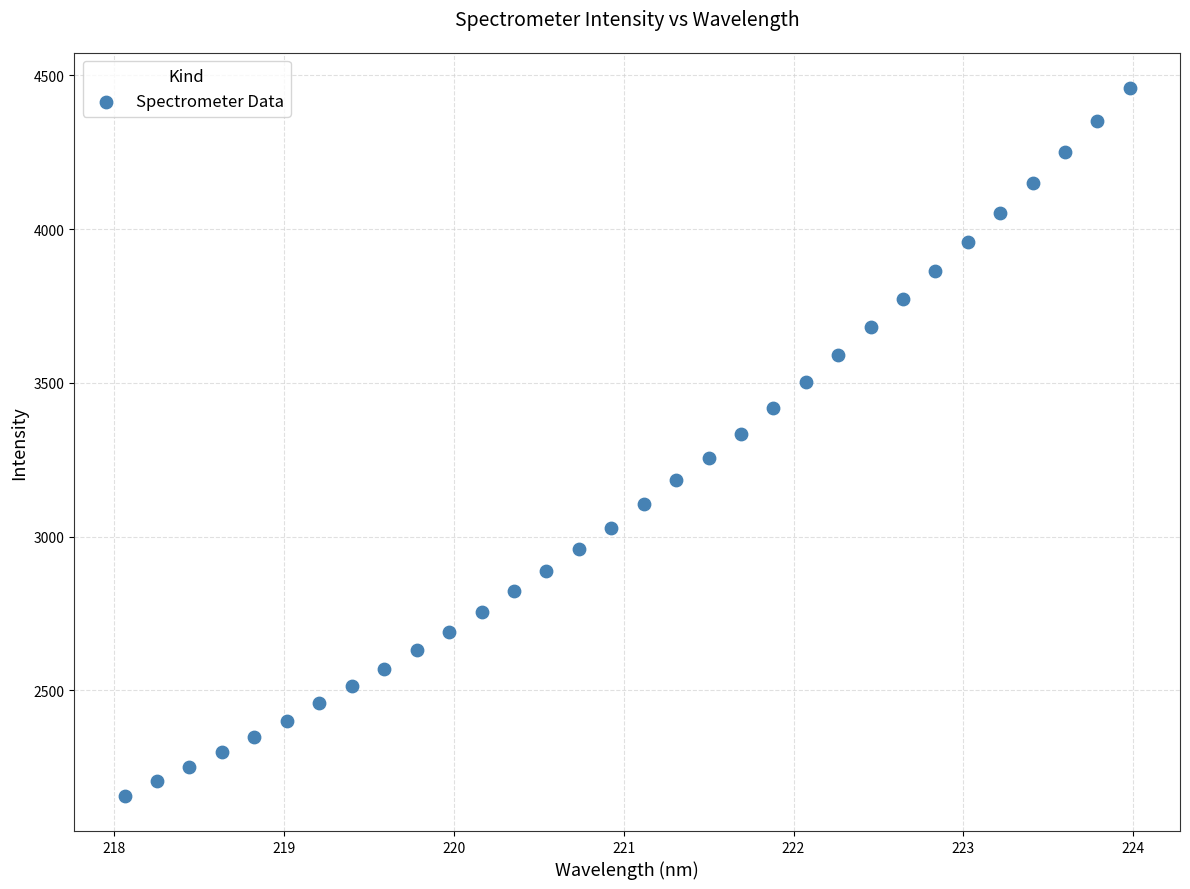

What is the range of X values (max minus min)?

5.9